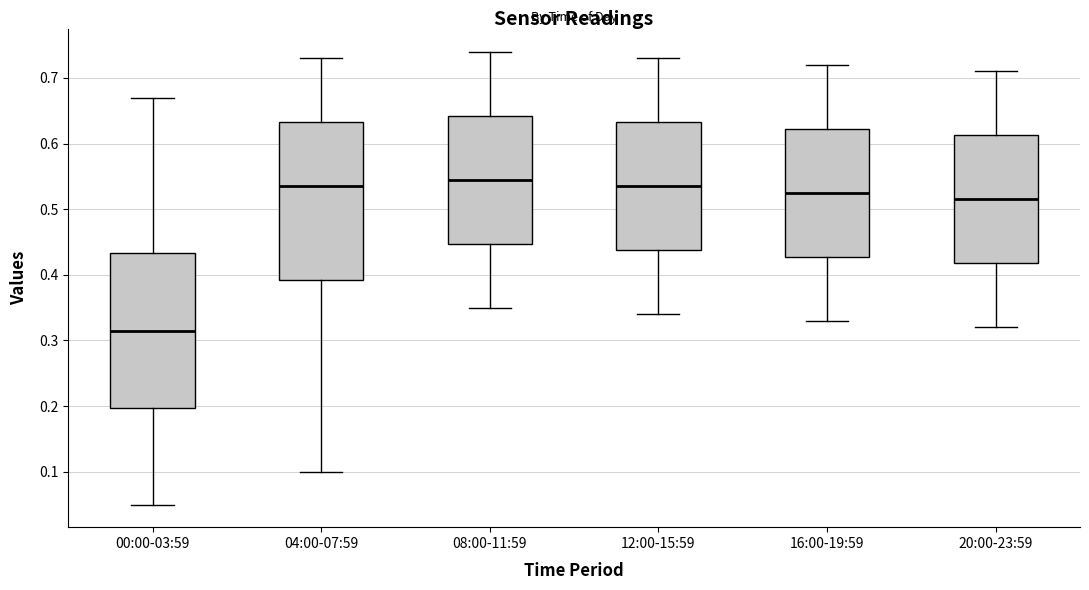

Reading left to right, transcribe this box plot: for each box, give where its median line is, the range the box spans, and where its two whiskers end, as read against the y-axis. The values are not printed on the chart, so give them approximately, as read against the axis.

00:00-03:59: median 0.32, box 0.20 to 0.43, whiskers 0.05 to 0.67
04:00-07:59: median 0.54, box 0.39 to 0.63, whiskers 0.10 to 0.73
08:00-11:59: median 0.55, box 0.45 to 0.64, whiskers 0.35 to 0.74
12:00-15:59: median 0.54, box 0.44 to 0.63, whiskers 0.34 to 0.73
16:00-19:59: median 0.53, box 0.43 to 0.62, whiskers 0.33 to 0.72
20:00-23:59: median 0.52, box 0.42 to 0.61, whiskers 0.32 to 0.71